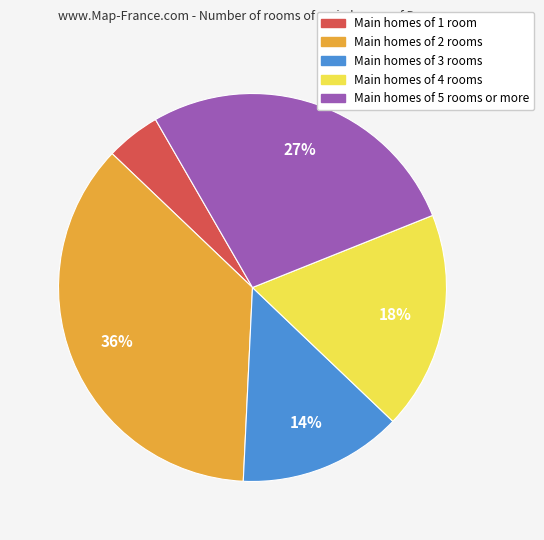

Combined, do Main homes of 4 rooms and Main homes of 3 rooms account for over 50%?

No